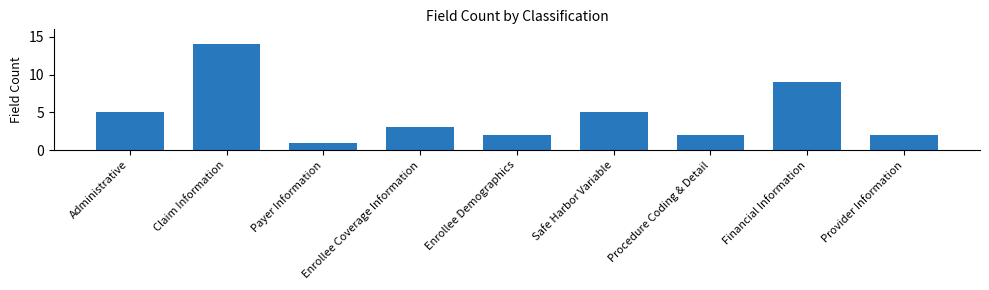

Reading right to left, transcribe all the data shown in this chart.

2	9	2	5	2	3	1	14	5